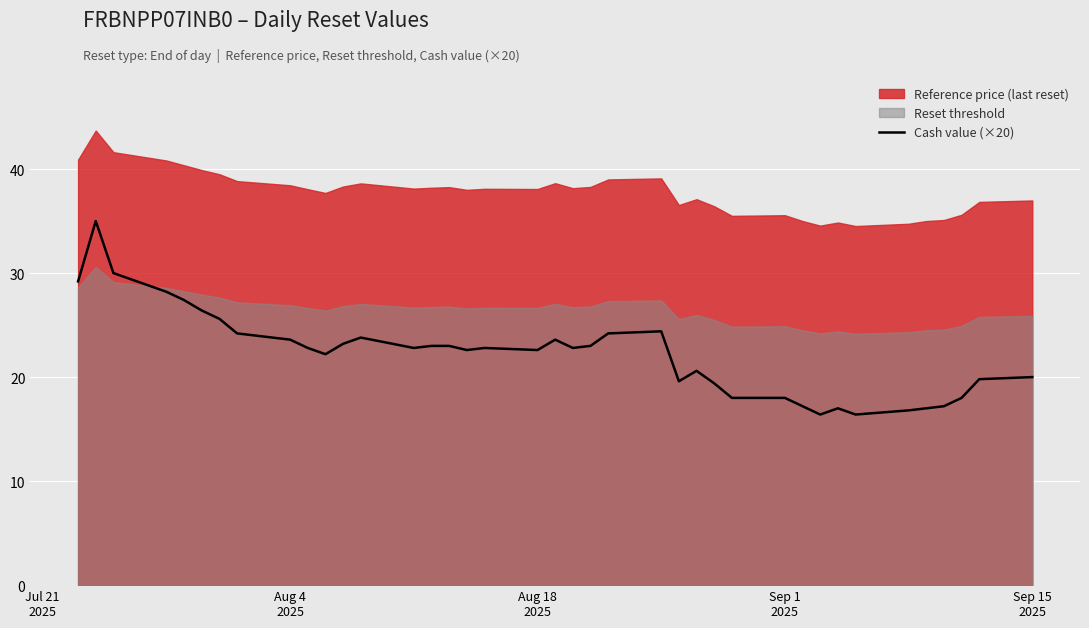

What is the lowest value of the Cash value (×20) series?

16.4